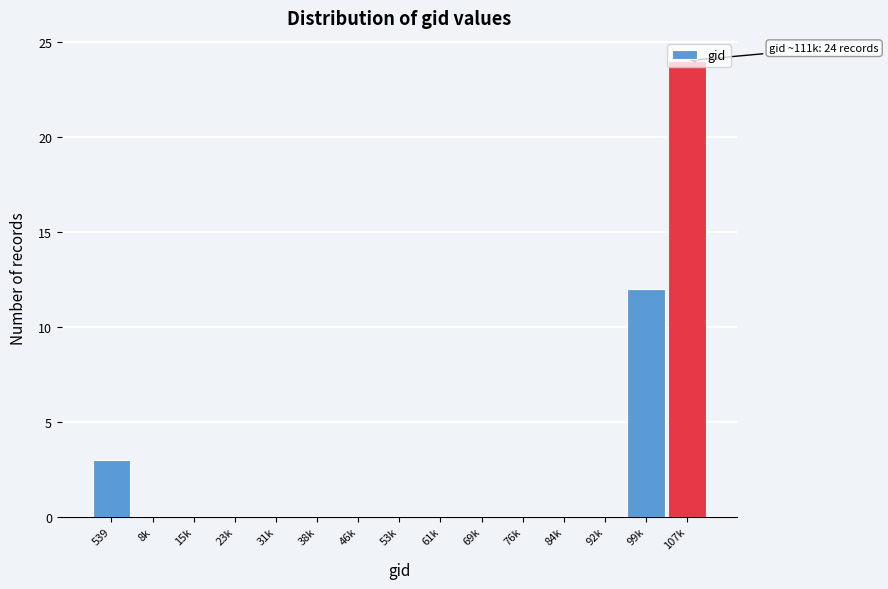

True or false: the data shows 0 at 38k.

True